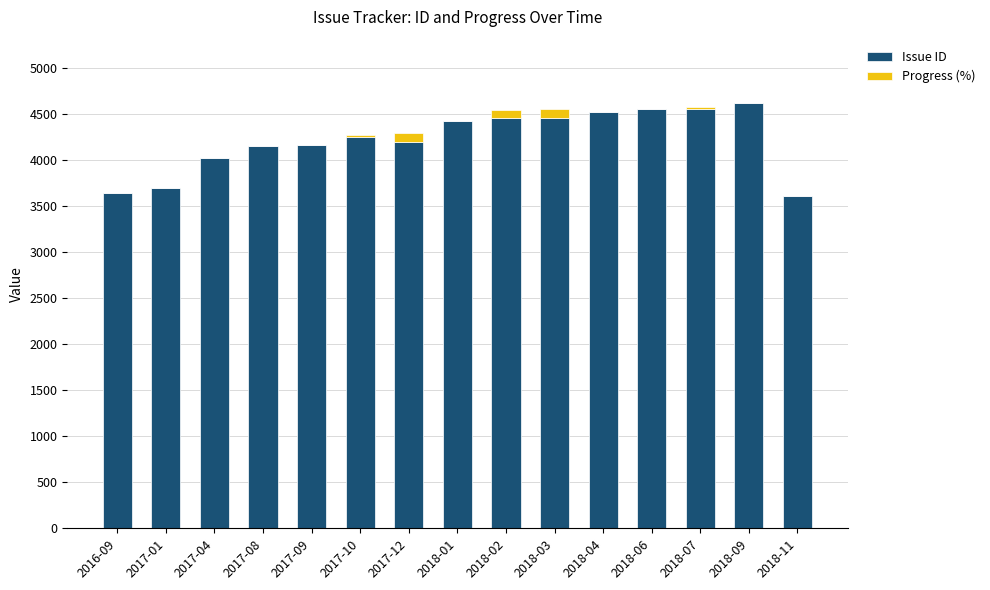

Are the bars grouped side by side (vs. stacked)?

No